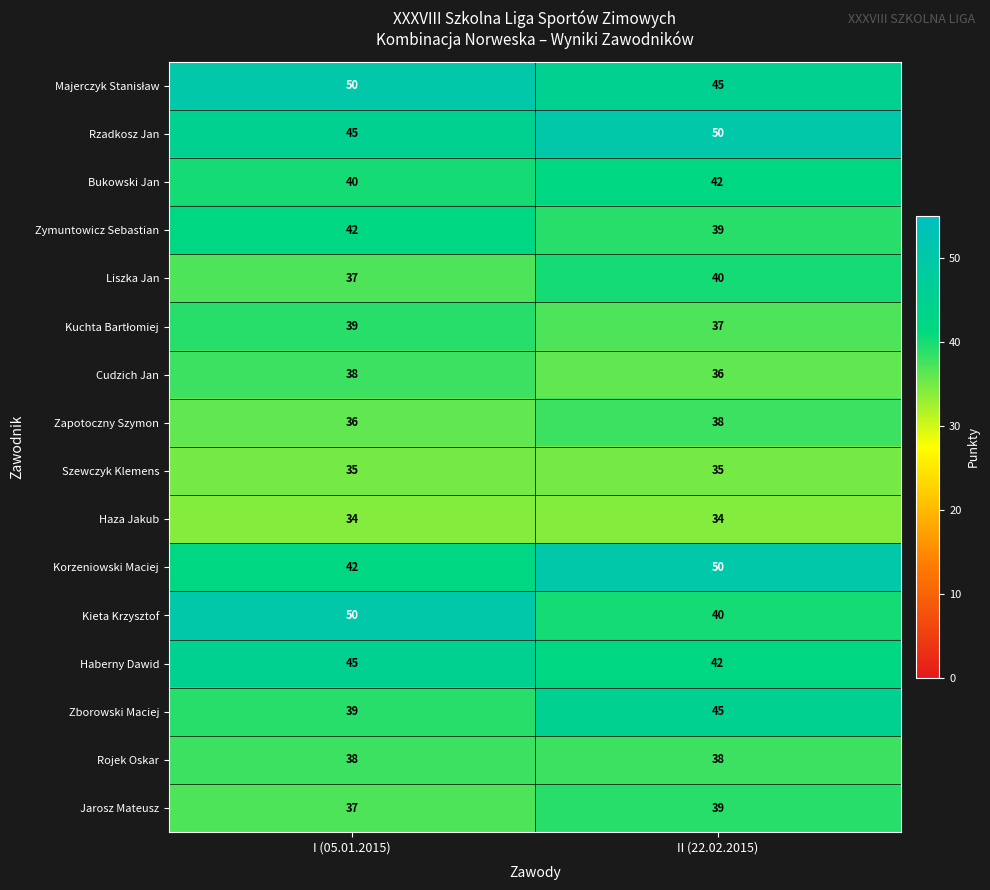

What is the spread (max minus min) of values at I (05.01.2015)?

16